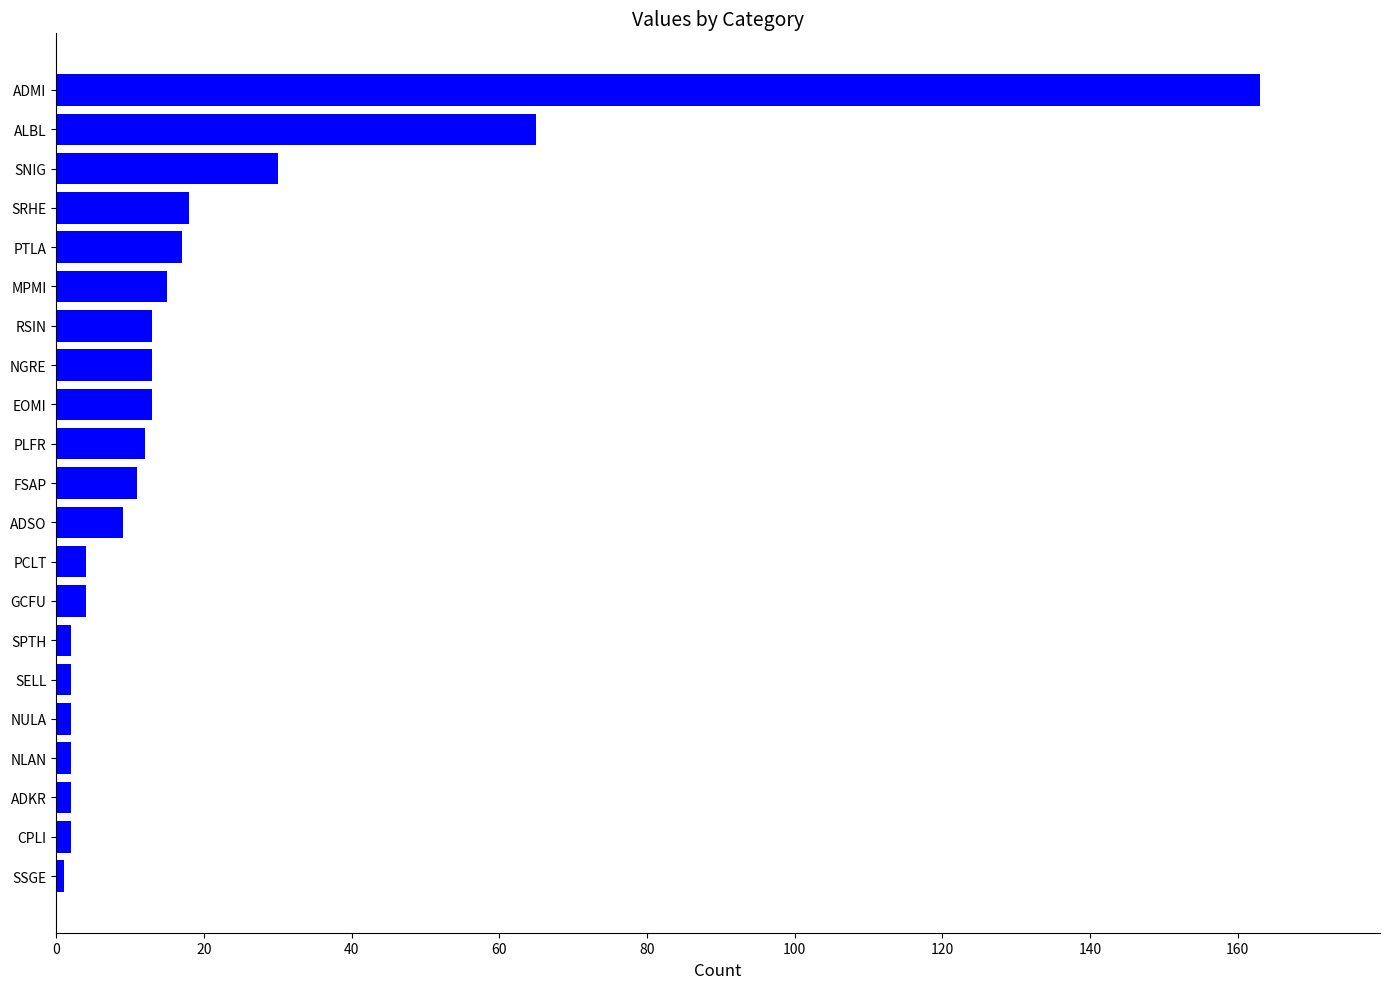

What is the sum of all values?

400